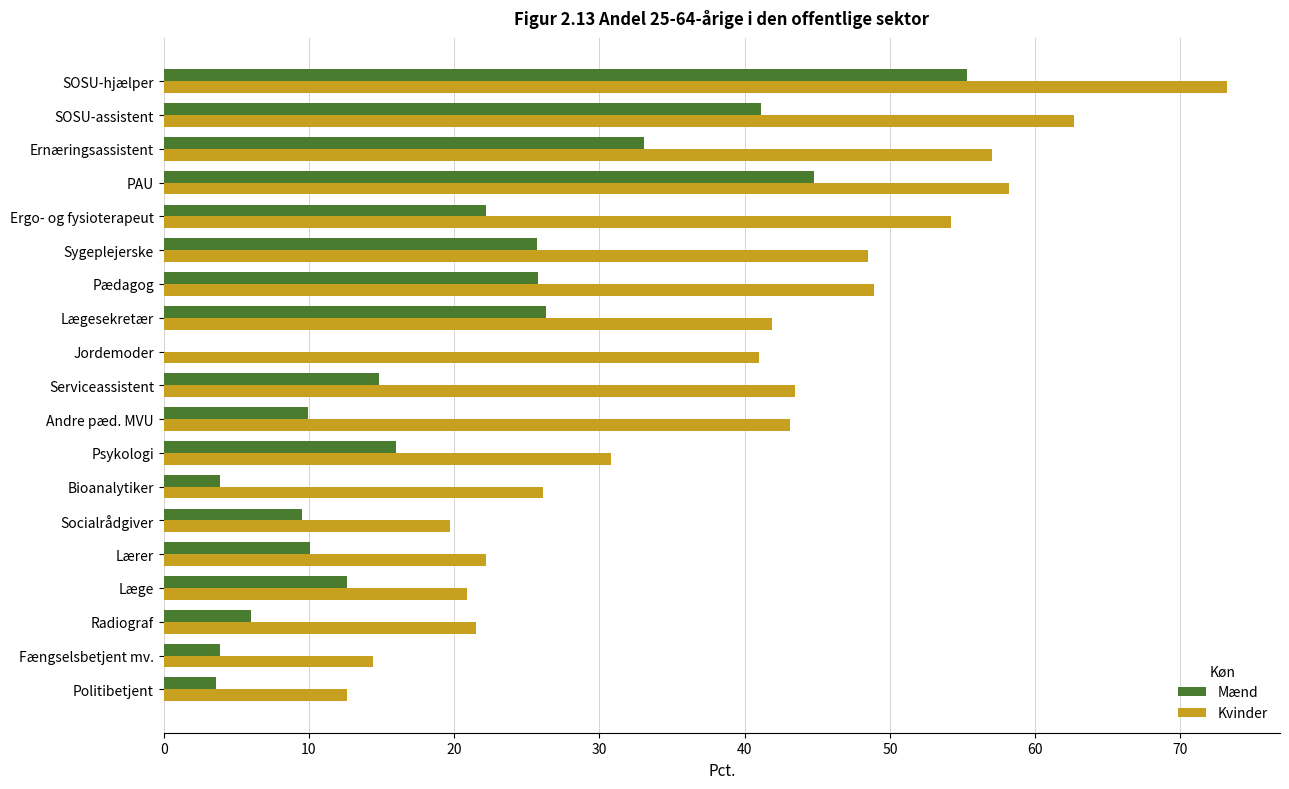

The value of Kvinder at Bioanalytiker is 40.2. True or false?

False